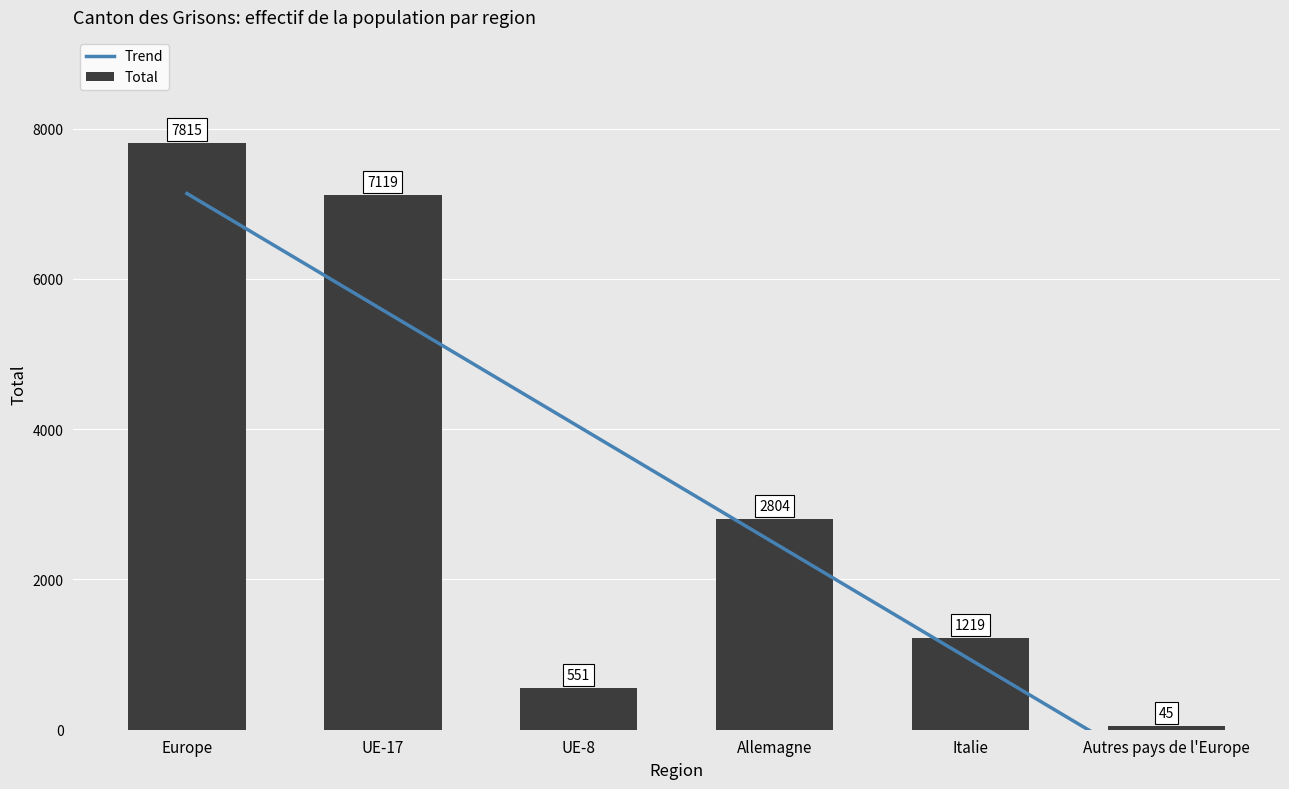

How many values are below 2804?

3